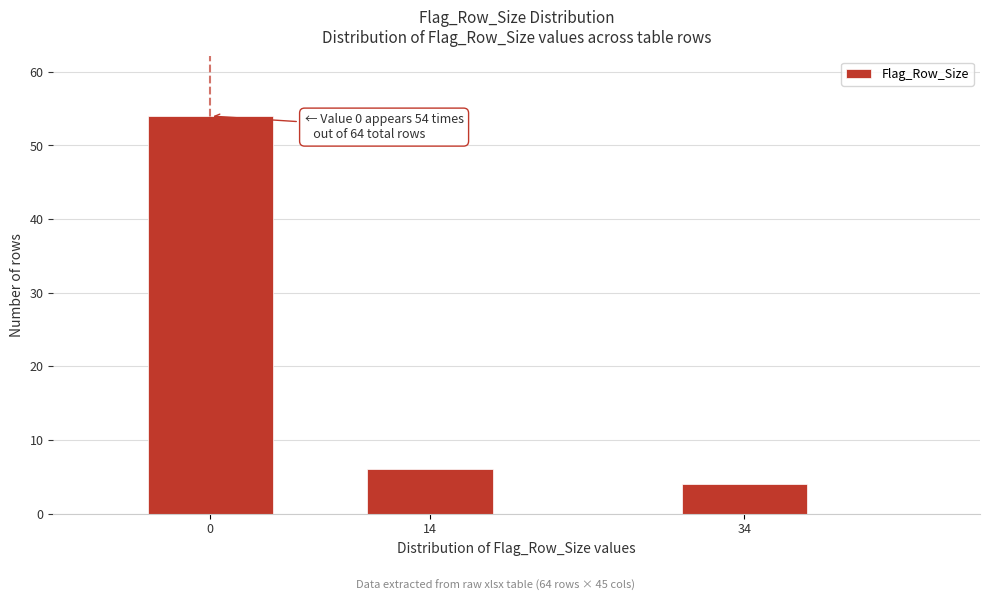

Reading left to right, what are all the values shown in this chart?

54	6	4